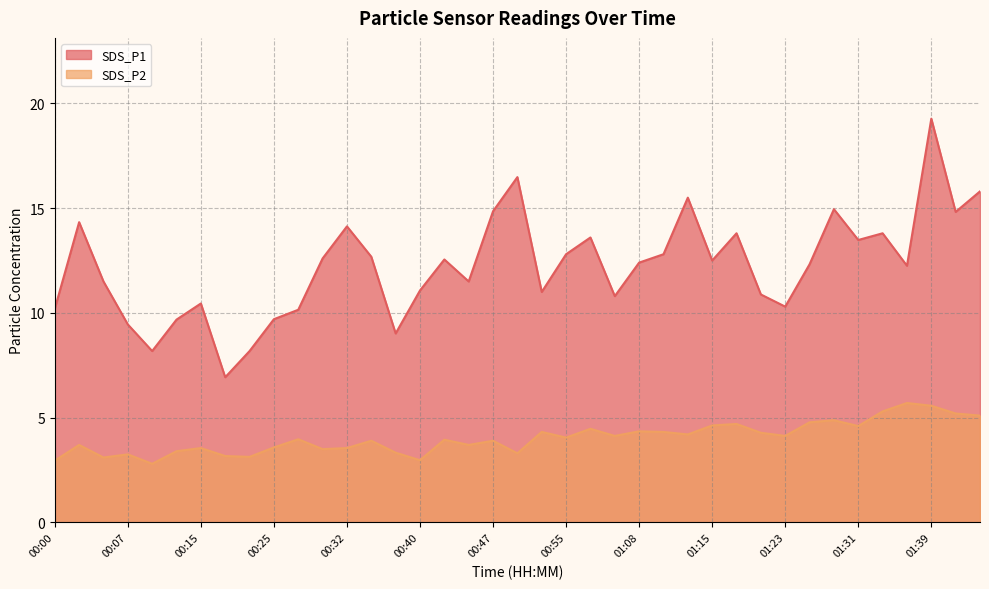

What are all the series names shown in the legend?

SDS_P1, SDS_P2